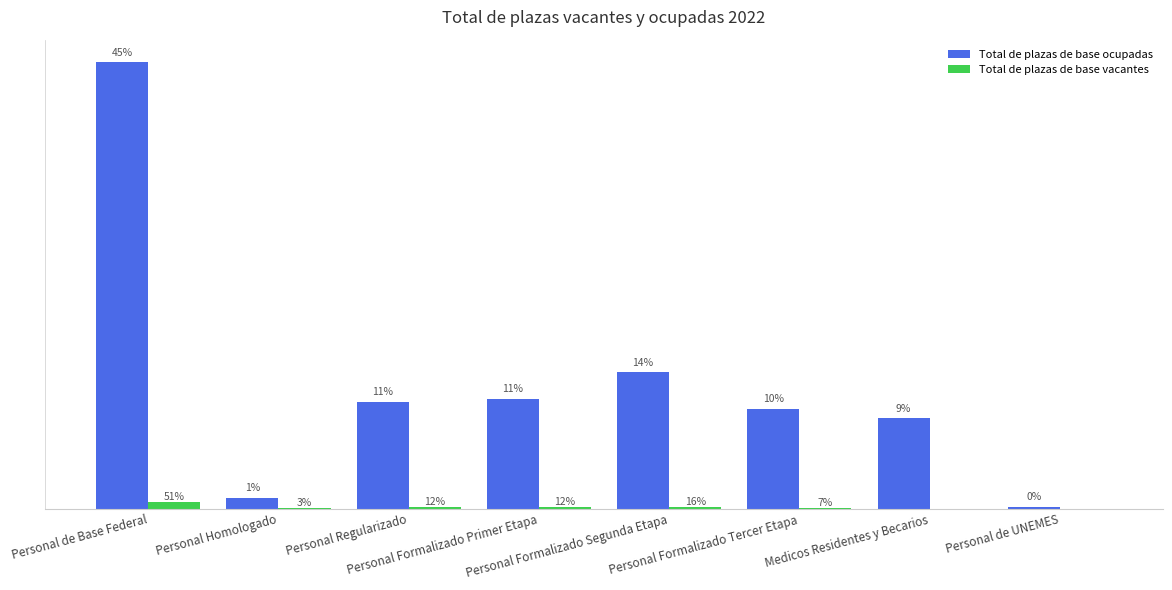

Which series has the largest total across all categories?

Total de plazas de base ocupadas